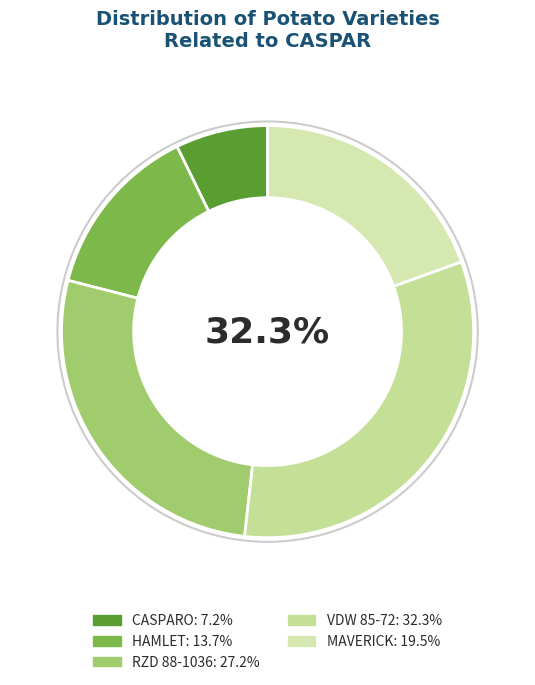

How many segments does this pie chart have?

5